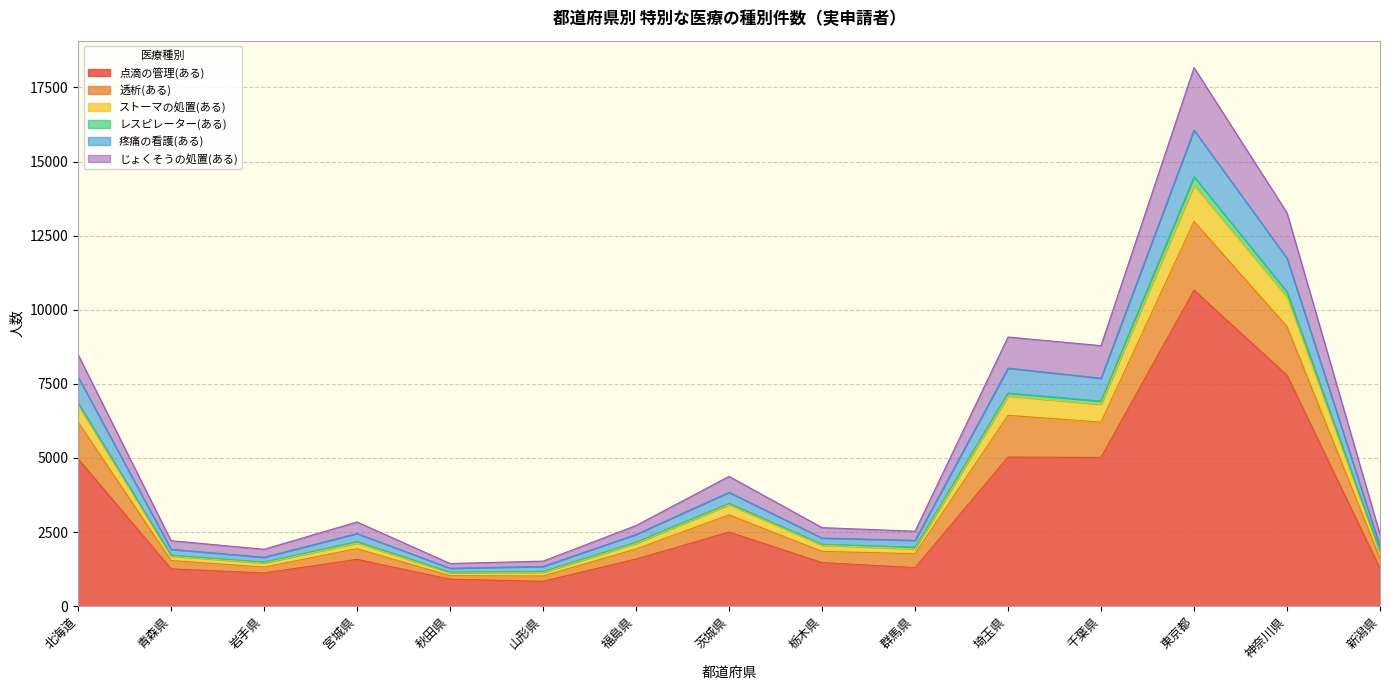

True or false: 点滴の管理(ある) and じょくそうの処置(ある) intersect in this chart.

False